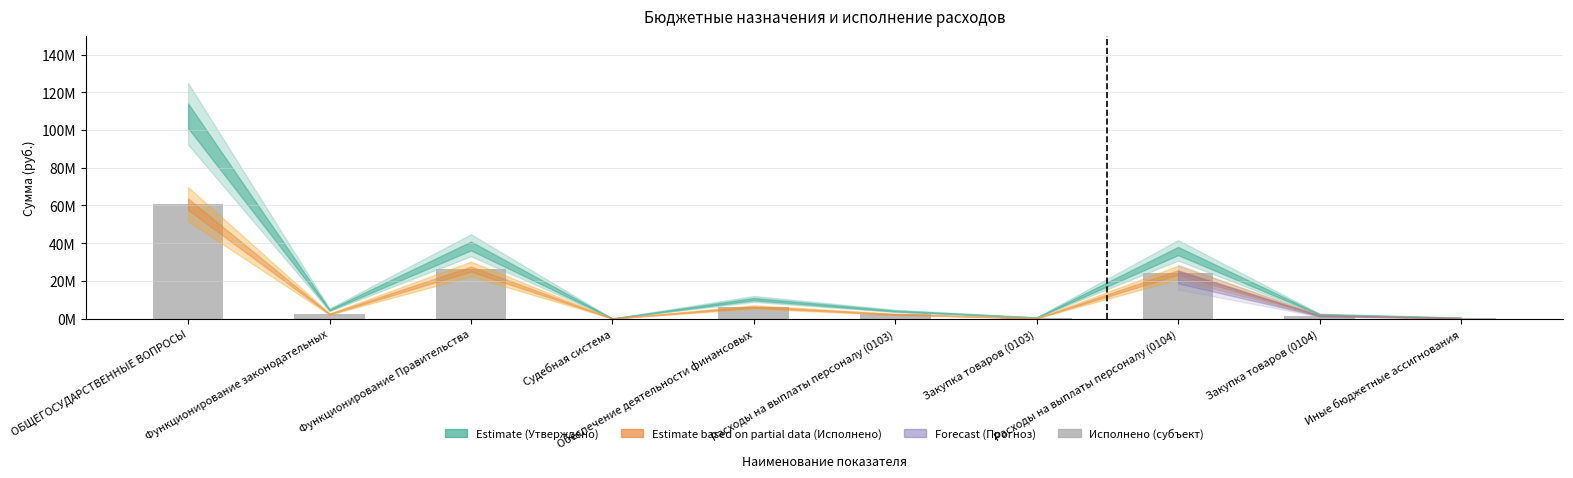

What is the difference between the maximum and second lowest values?

60461253.4